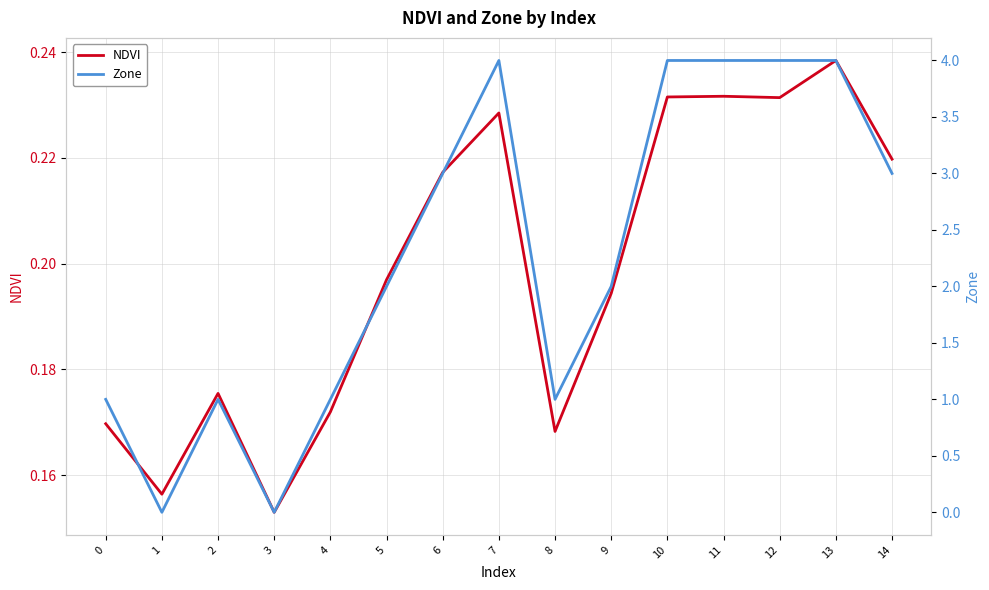

Where is NDVI nearest to the value 0?

3